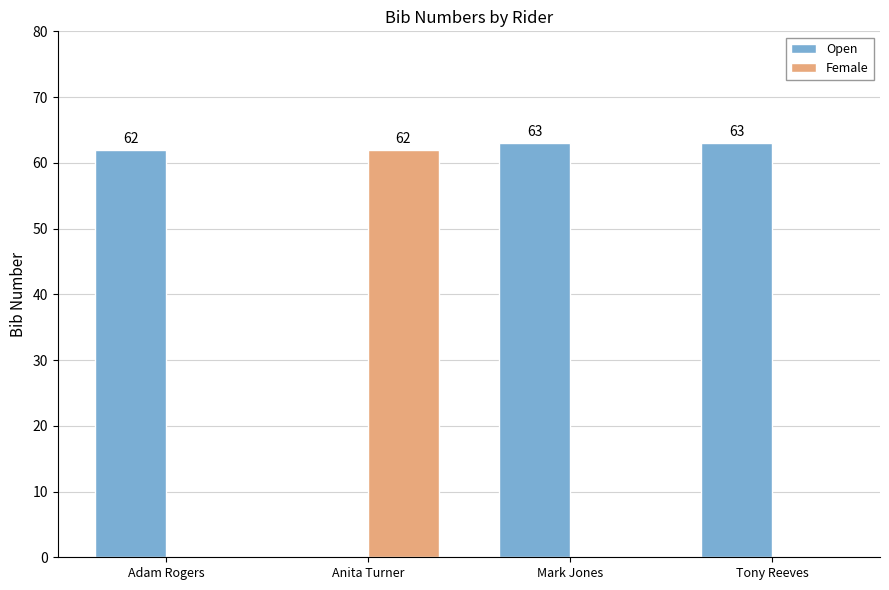

How many Female values are between 0 and 62?

4